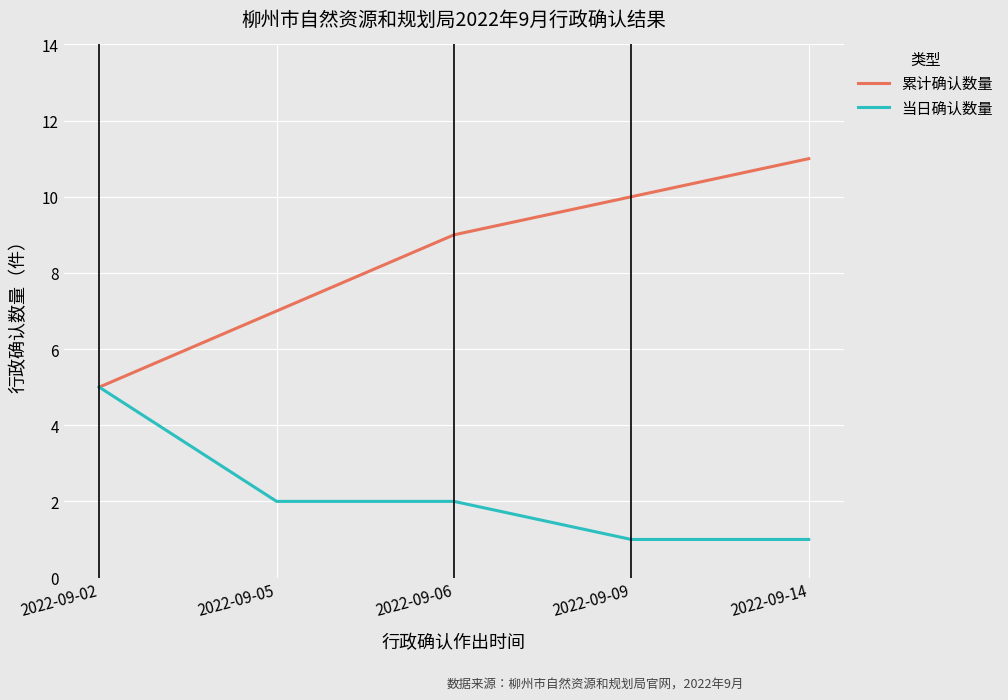

The 累计确认数量 series shows 14 at 2022-09-06. True or false?

False